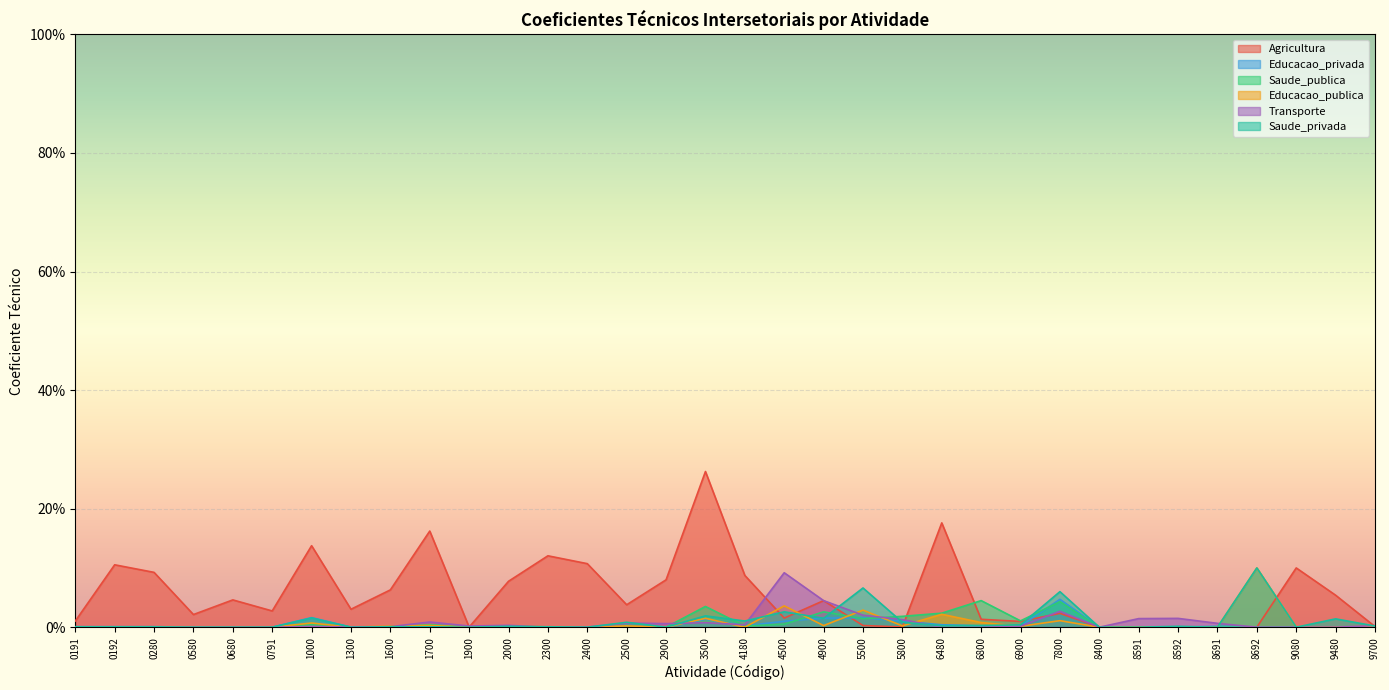

After their last crossing, which series has the higher values: Saude_privada or Saude_publica?

Saude_privada